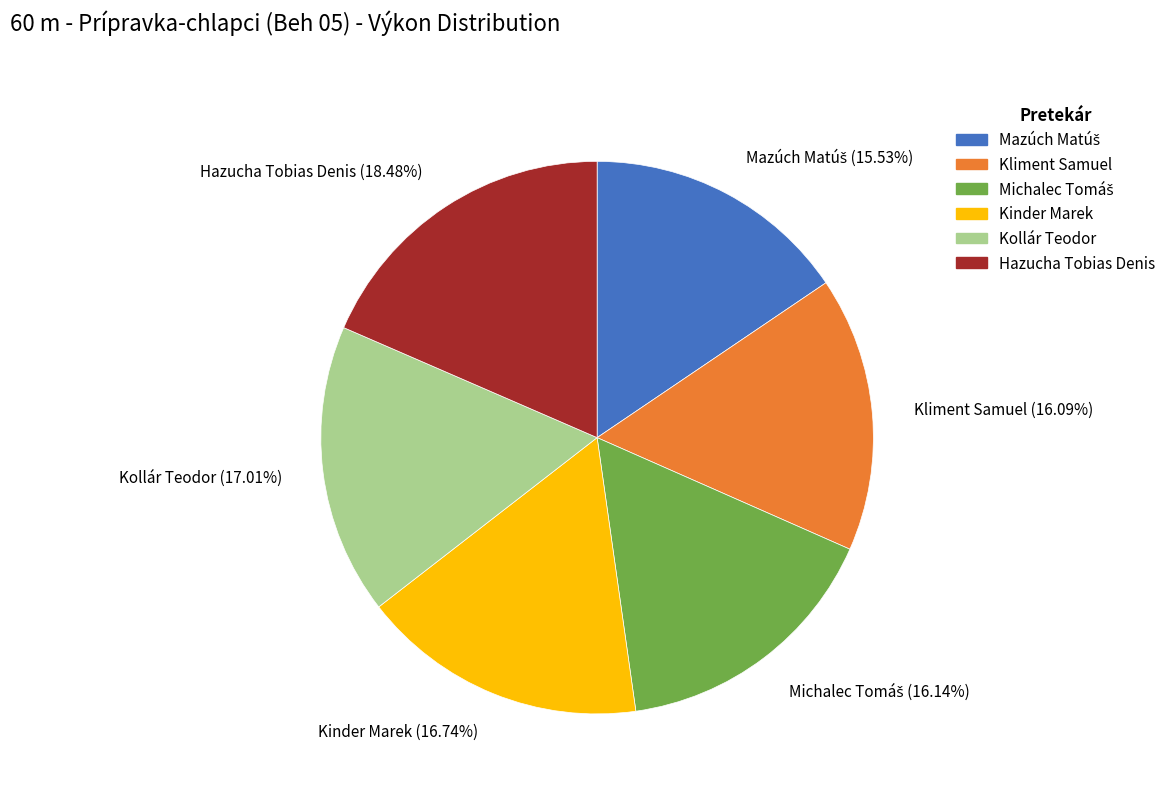

Is there a majority slice in this chart?

No